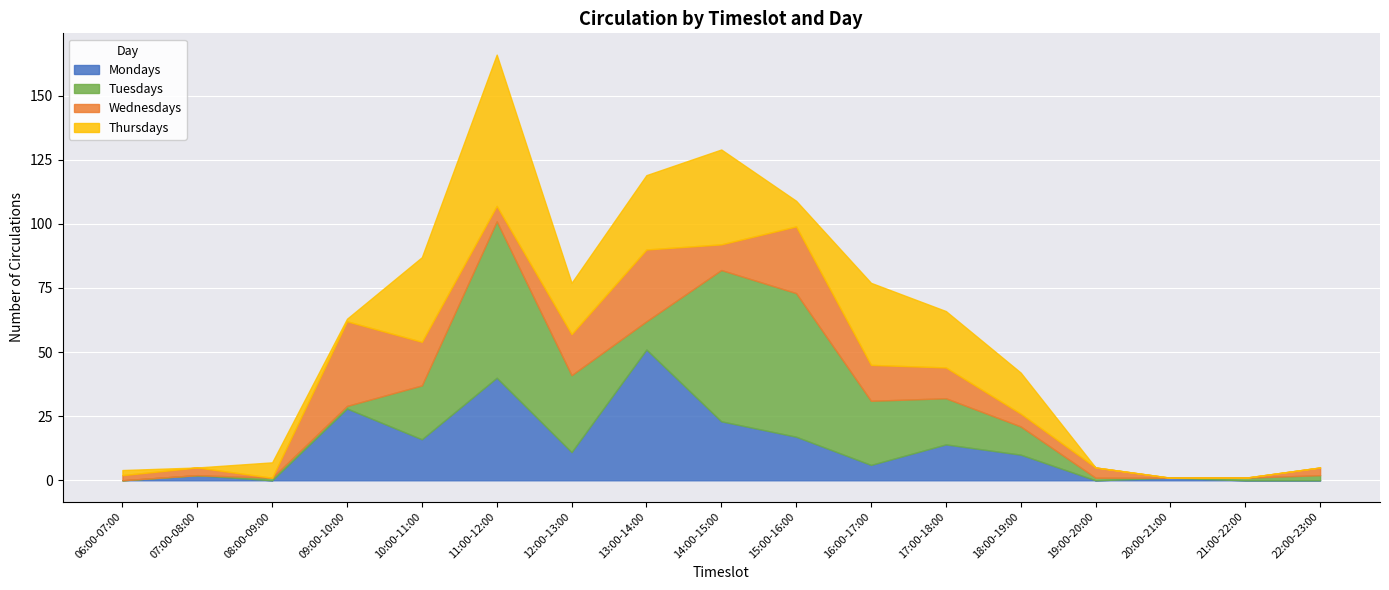

What is the sum of the Tuesdays values at 12:00-13:00 and 19:00-20:00?

31